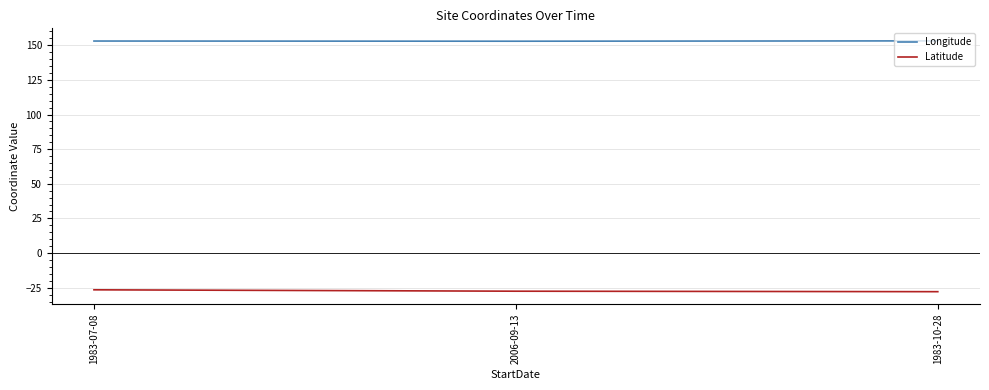

How many values in the Longitude series are below 153?

1